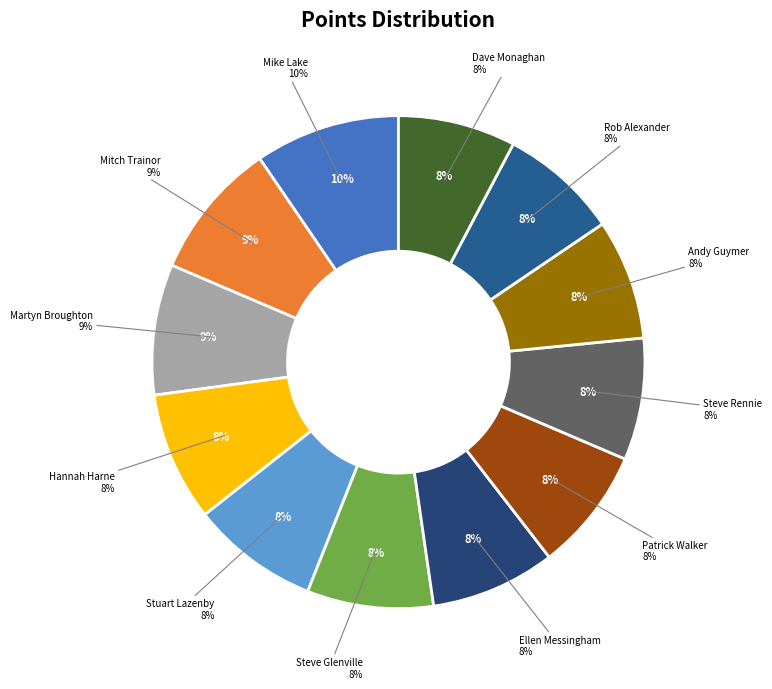

Is the sum of Steve Glenville and Hannah Harne greater than half?

No